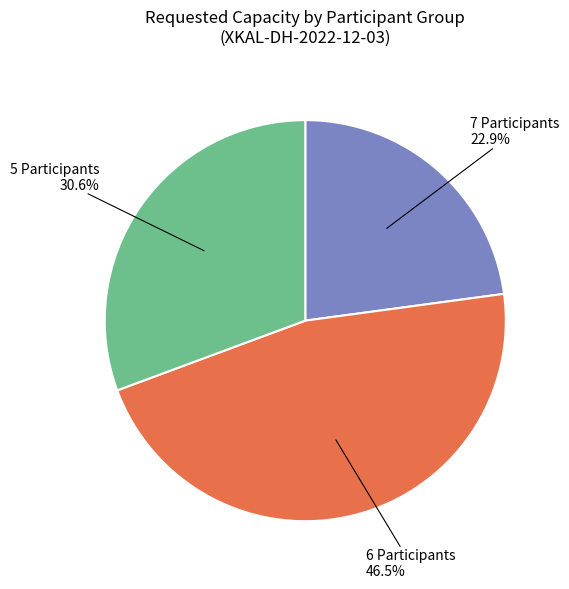

To the nearest percent, what is the difference between the largest and smallest slice percentages?

24%